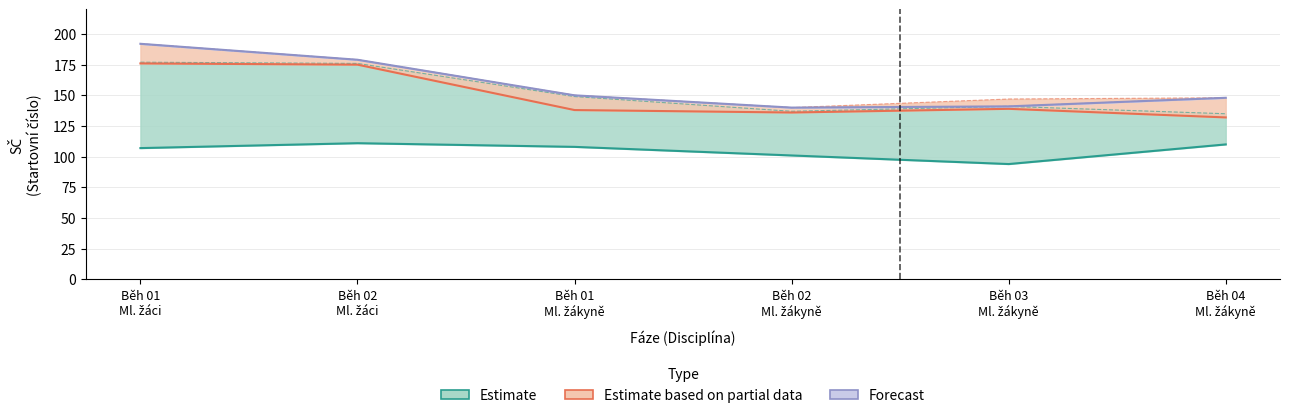

What is the total value across all series at Běh 02
Ml. žáci?

465